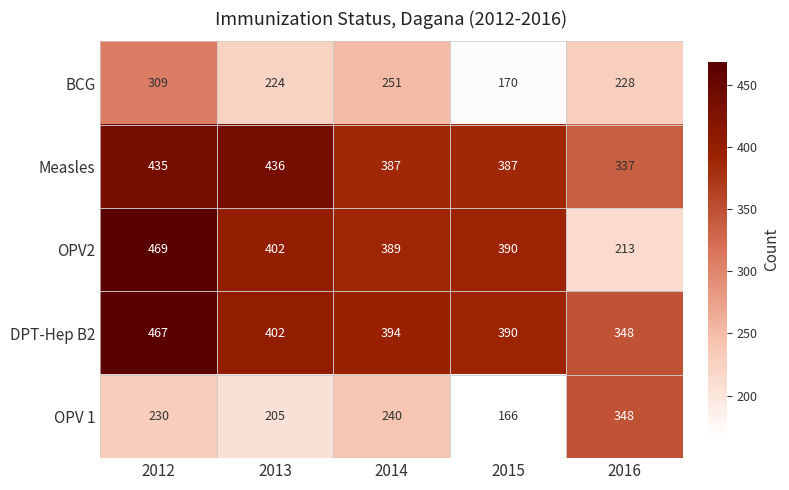

Rank the series by their maximum value, from highest to lowest.

OPV2, DPT-Hep B2, Measles, OPV 1, BCG